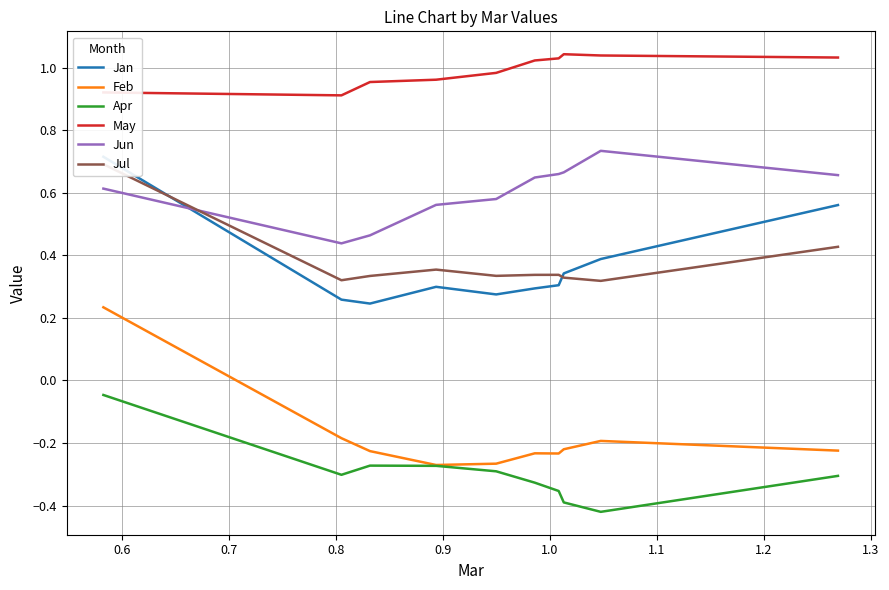

True or false: May and Apr cross at least once.

False